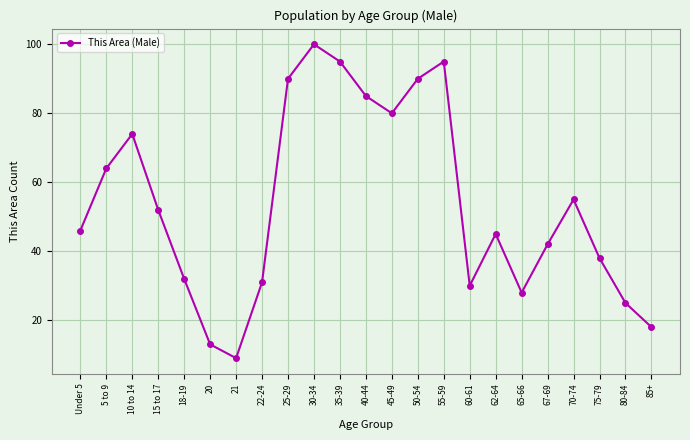

Which label corresponds to the smallest value in the chart?

21